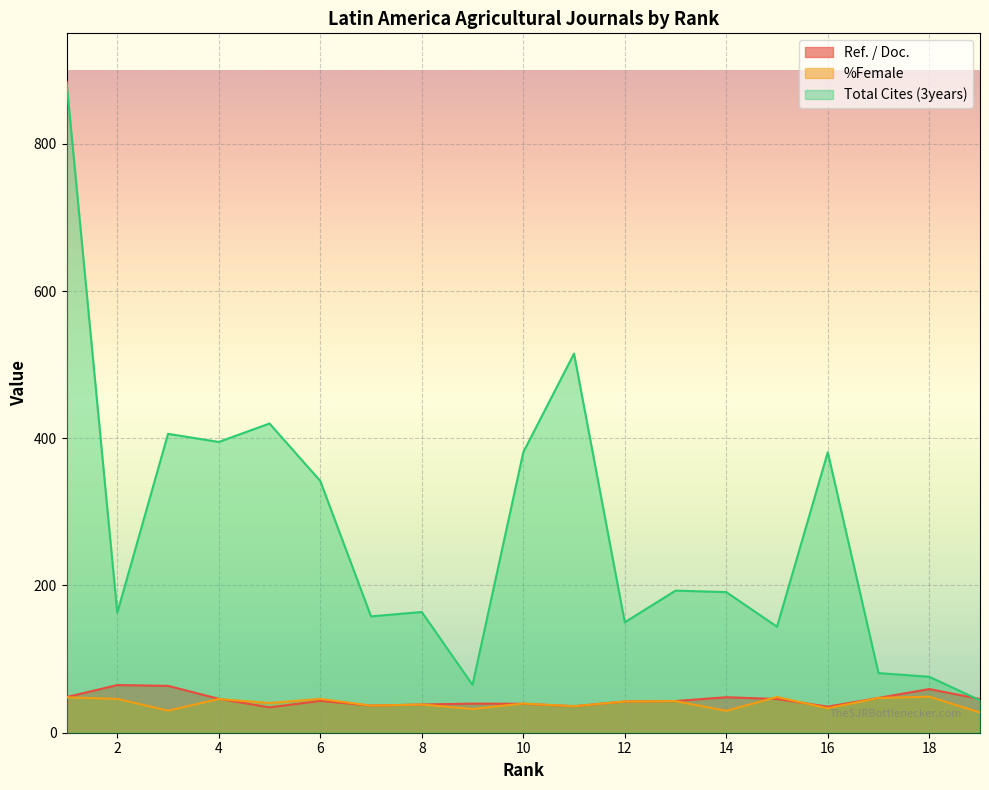

What is the spread (max minus min) of values at 9?

32.7